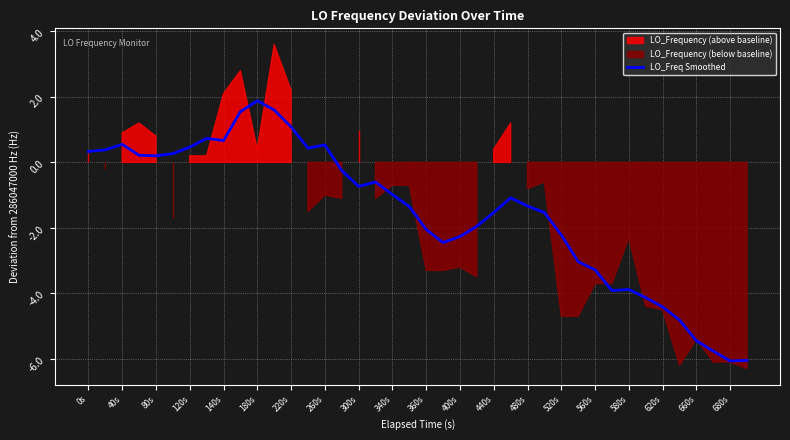

The LO_Freq Smoothed series shows 1.1 at 220s. True or false?

True